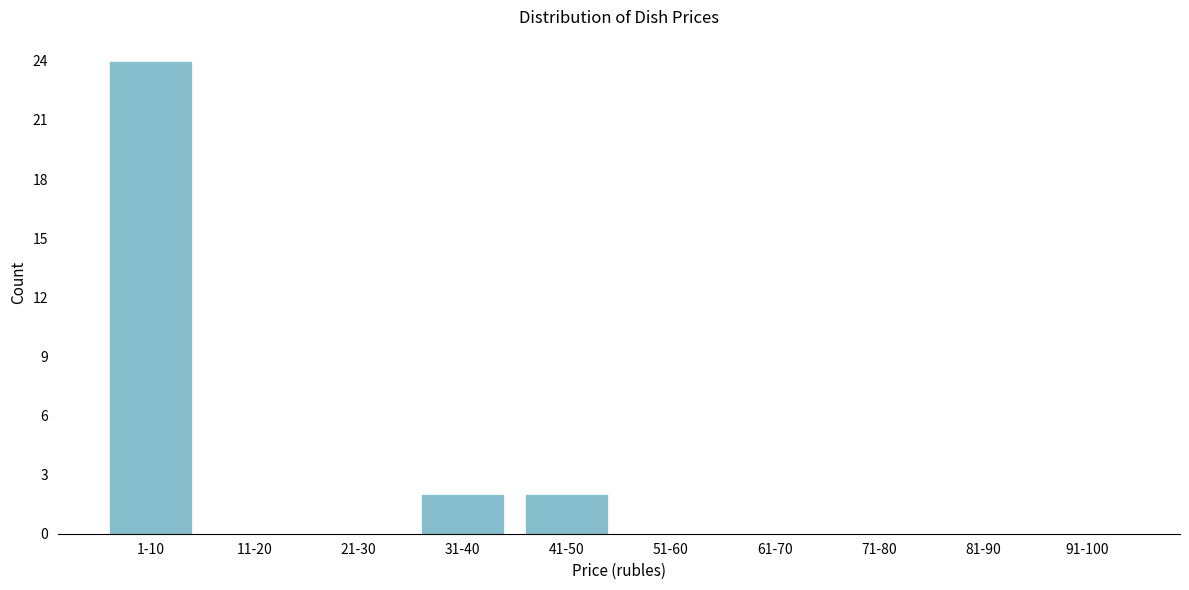

Reading left to right, what are all the values shown in this chart?

1-10=24	11-20=0	21-30=0	31-40=2	41-50=2	51-60=0	61-70=0	71-80=0	81-90=0	91-100=0